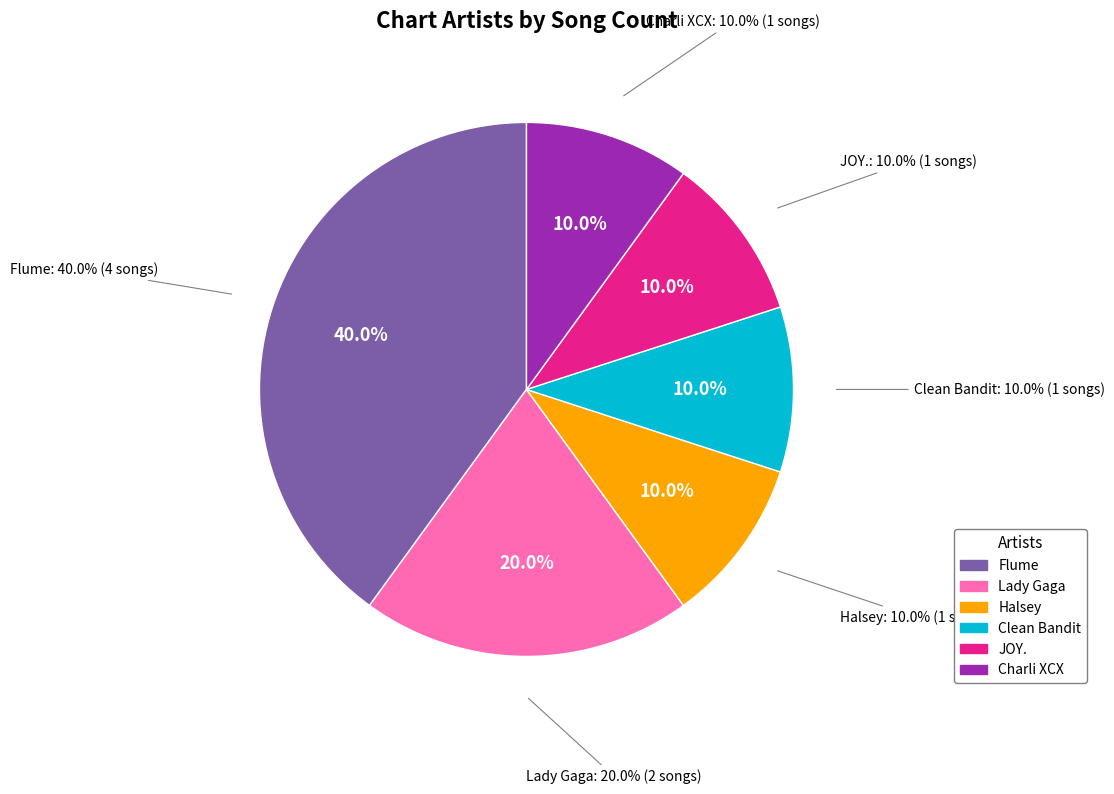

To the nearest percent, what percentage of the pie is Halsey?

10%